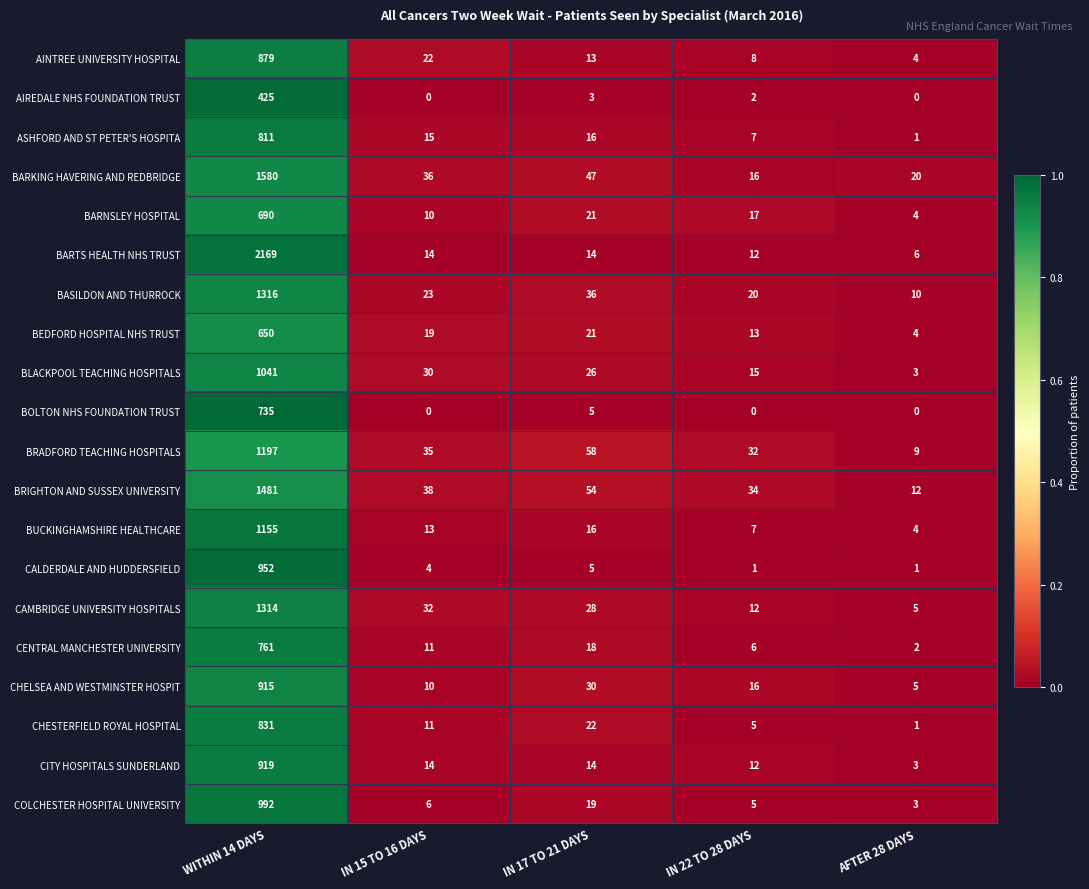

At which label does BARNSLEY HOSPITAL first exceed 17?

WITHIN 14 DAYS